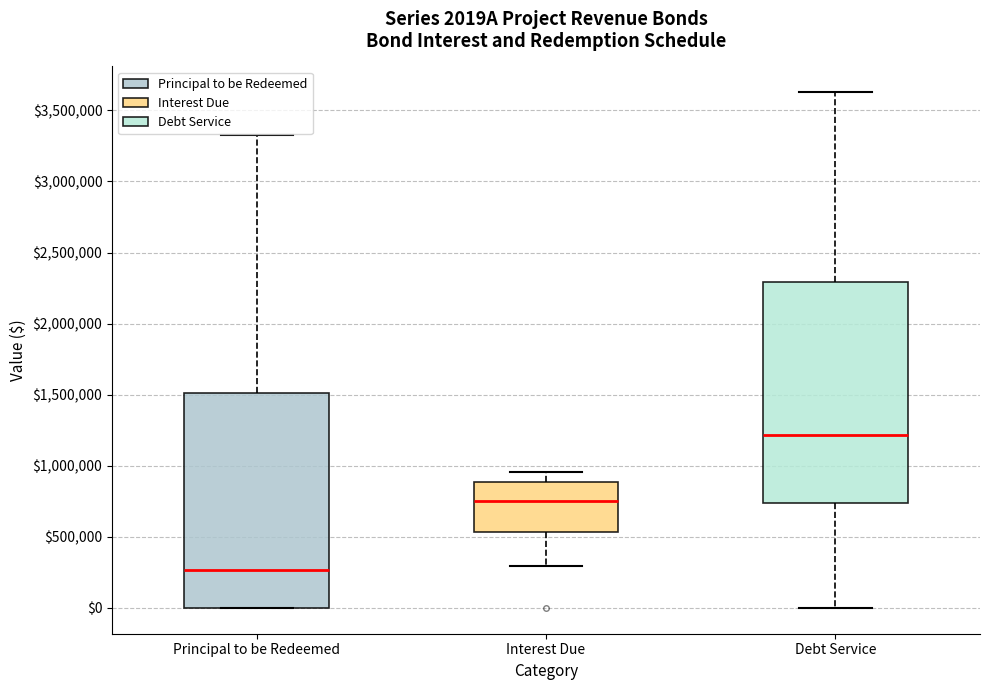

Which box has the lowest median line?

Principal to be Redeemed